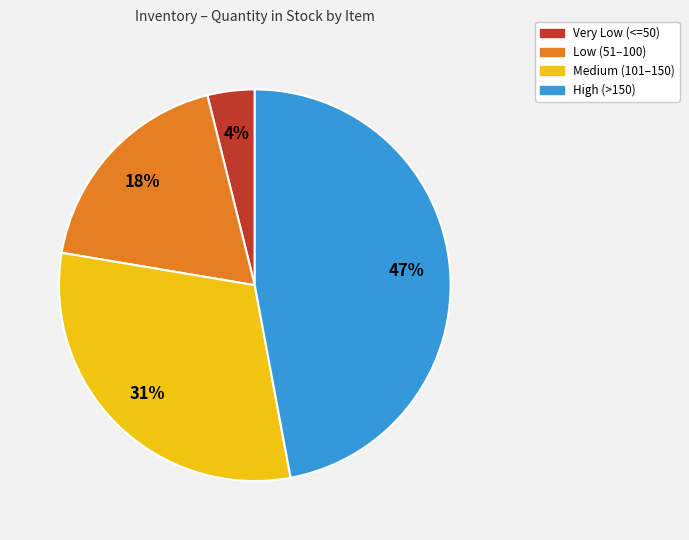

Is there a majority slice in this chart?

No